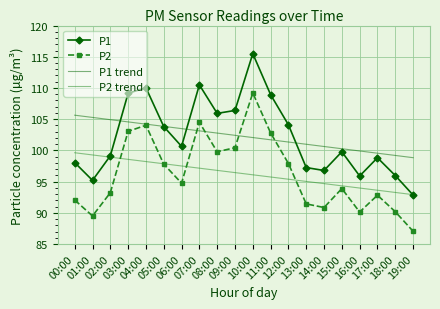

True or false: P2 and P1 cross at least once.

False